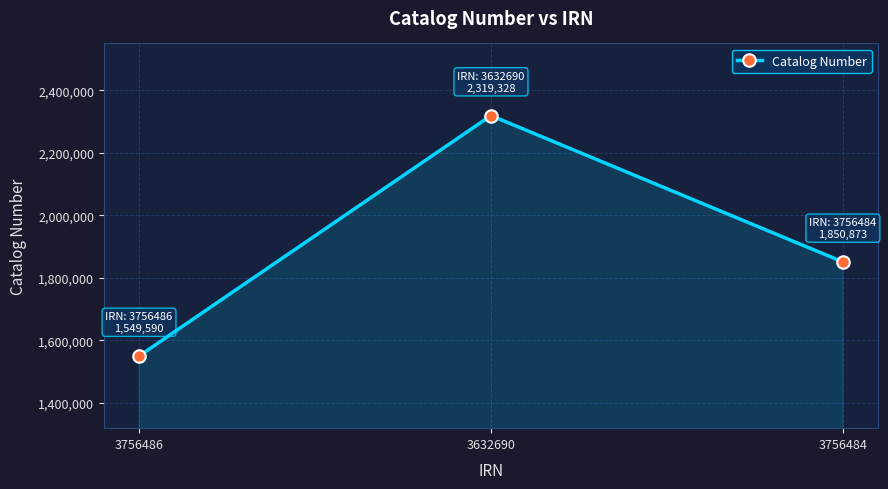

What is the ratio of the value at 3756486 to the value at 3756484?

0.8